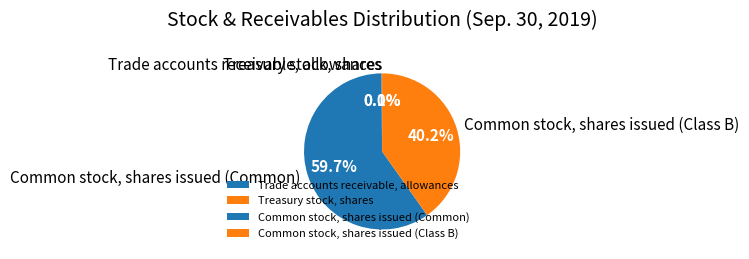

How much of the chart is everything except Common stock, shares issued (Common)?

40.3%